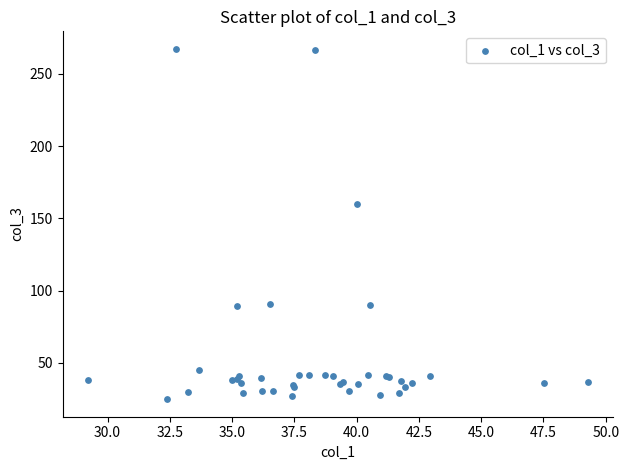

What Y value in the scatter plot is closest to 146?

159.7